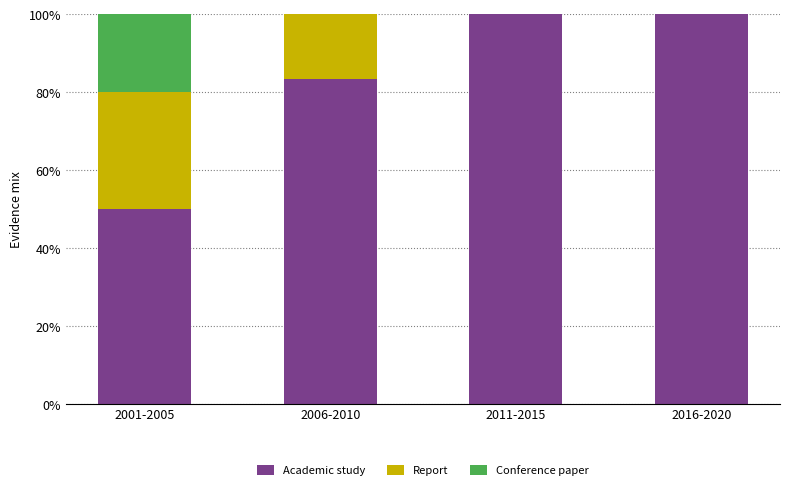

The Academic study series shows 50.0 at 2001-2005. True or false?

True